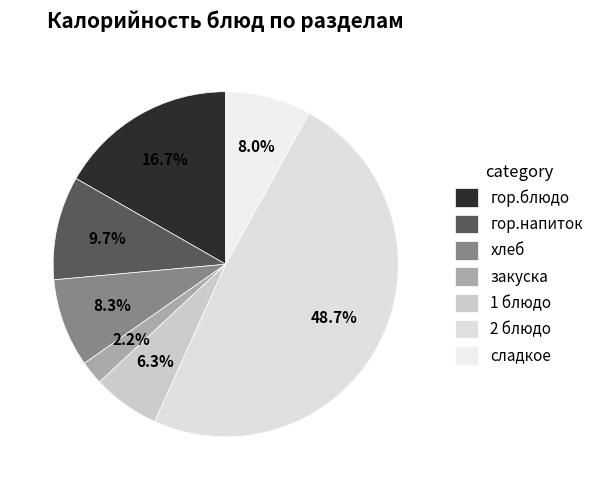

To the nearest percent, what is the average slice percentage?

14%